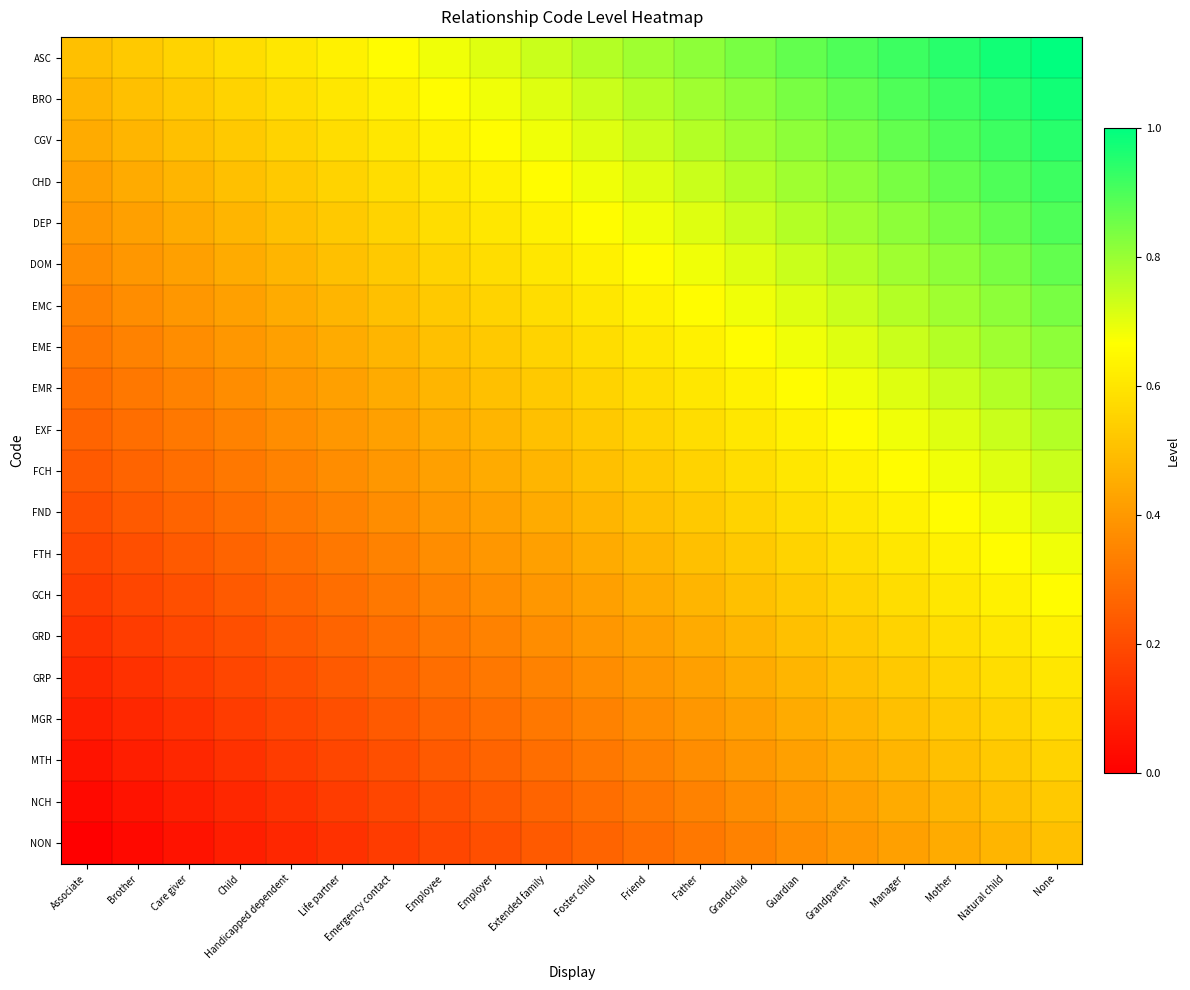

Reading left to right, extract all data points from this chart.

ASC: Associate=0.5	Brother=0.5	Care giver=0.6	Child=0.6	Handicapped dependent=0.6	Life partner=0.6	Emergency contact=0.7	Employee=0.7	Employer=0.7	Extended family=0.7	Foster child=0.8	Friend=0.8	Father=0.8	Grandchild=0.8	Guardian=0.9	Grandparent=0.9	Manager=0.9	Mother=0.9	Natural child=1.0	None=1.0
BRO: Associate=0.5	Brother=0.5	Care giver=0.5	Child=0.6	Handicapped dependent=0.6	Life partner=0.6	Emergency contact=0.6	Employee=0.7	Employer=0.7	Extended family=0.7	Foster child=0.7	Friend=0.8	Father=0.8	Grandchild=0.8	Guardian=0.8	Grandparent=0.9	Manager=0.9	Mother=0.9	Natural child=0.9	None=1.0
CGV: Associate=0.4	Brother=0.5	Care giver=0.5	Child=0.5	Handicapped dependent=0.6	Life partner=0.6	Emergency contact=0.6	Employee=0.6	Employer=0.7	Extended family=0.7	Foster child=0.7	Friend=0.7	Father=0.8	Grandchild=0.8	Guardian=0.8	Grandparent=0.8	Manager=0.9	Mother=0.9	Natural child=0.9	None=0.9
CHD: Associate=0.4	Brother=0.4	Care giver=0.5	Child=0.5	Handicapped dependent=0.5	Life partner=0.6	Emergency contact=0.6	Employee=0.6	Employer=0.6	Extended family=0.7	Foster child=0.7	Friend=0.7	Father=0.7	Grandchild=0.8	Guardian=0.8	Grandparent=0.8	Manager=0.8	Mother=0.9	Natural child=0.9	None=0.9
DEP: Associate=0.4	Brother=0.4	Care giver=0.4	Child=0.5	Handicapped dependent=0.5	Life partner=0.5	Emergency contact=0.6	Employee=0.6	Employer=0.6	Extended family=0.6	Foster child=0.7	Friend=0.7	Father=0.7	Grandchild=0.7	Guardian=0.8	Grandparent=0.8	Manager=0.8	Mother=0.8	Natural child=0.9	None=0.9
DOM: Associate=0.4	Brother=0.4	Care giver=0.4	Child=0.4	Handicapped dependent=0.5	Life partner=0.5	Emergency contact=0.5	Employee=0.6	Employer=0.6	Extended family=0.6	Foster child=0.6	Friend=0.7	Father=0.7	Grandchild=0.7	Guardian=0.7	Grandparent=0.8	Manager=0.8	Mother=0.8	Natural child=0.8	None=0.9
EMC: Associate=0.3	Brother=0.4	Care giver=0.4	Child=0.4	Handicapped dependent=0.4	Life partner=0.5	Emergency contact=0.5	Employee=0.5	Employer=0.6	Extended family=0.6	Foster child=0.6	Friend=0.6	Father=0.7	Grandchild=0.7	Guardian=0.7	Grandparent=0.7	Manager=0.8	Mother=0.8	Natural child=0.8	None=0.8
EME: Associate=0.3	Brother=0.3	Care giver=0.4	Child=0.4	Handicapped dependent=0.4	Life partner=0.4	Emergency contact=0.5	Employee=0.5	Employer=0.5	Extended family=0.6	Foster child=0.6	Friend=0.6	Father=0.6	Grandchild=0.7	Guardian=0.7	Grandparent=0.7	Manager=0.7	Mother=0.8	Natural child=0.8	None=0.8
EMR: Associate=0.3	Brother=0.3	Care giver=0.3	Child=0.4	Handicapped dependent=0.4	Life partner=0.4	Emergency contact=0.4	Employee=0.5	Employer=0.5	Extended family=0.5	Foster child=0.6	Friend=0.6	Father=0.6	Grandchild=0.6	Guardian=0.7	Grandparent=0.7	Manager=0.7	Mother=0.7	Natural child=0.8	None=0.8
EXF: Associate=0.3	Brother=0.3	Care giver=0.3	Child=0.3	Handicapped dependent=0.4	Life partner=0.4	Emergency contact=0.4	Employee=0.4	Employer=0.5	Extended family=0.5	Foster child=0.5	Friend=0.6	Father=0.6	Grandchild=0.6	Guardian=0.6	Grandparent=0.7	Manager=0.7	Mother=0.7	Natural child=0.7	None=0.8
FCH: Associate=0.2	Brother=0.3	Care giver=0.3	Child=0.3	Handicapped dependent=0.3	Life partner=0.4	Emergency contact=0.4	Employee=0.4	Employer=0.4	Extended family=0.5	Foster child=0.5	Friend=0.5	Father=0.6	Grandchild=0.6	Guardian=0.6	Grandparent=0.6	Manager=0.7	Mother=0.7	Natural child=0.7	None=0.7
FND: Associate=0.2	Brother=0.2	Care giver=0.3	Child=0.3	Handicapped dependent=0.3	Life partner=0.3	Emergency contact=0.4	Employee=0.4	Employer=0.4	Extended family=0.4	Foster child=0.5	Friend=0.5	Father=0.5	Grandchild=0.6	Guardian=0.6	Grandparent=0.6	Manager=0.6	Mother=0.7	Natural child=0.7	None=0.7
FTH: Associate=0.2	Brother=0.2	Care giver=0.2	Child=0.3	Handicapped dependent=0.3	Life partner=0.3	Emergency contact=0.3	Employee=0.4	Employer=0.4	Extended family=0.4	Foster child=0.4	Friend=0.5	Father=0.5	Grandchild=0.5	Guardian=0.6	Grandparent=0.6	Manager=0.6	Mother=0.6	Natural child=0.7	None=0.7
GCH: Associate=0.2	Brother=0.2	Care giver=0.2	Child=0.2	Handicapped dependent=0.3	Life partner=0.3	Emergency contact=0.3	Employee=0.3	Employer=0.4	Extended family=0.4	Foster child=0.4	Friend=0.4	Father=0.5	Grandchild=0.5	Guardian=0.5	Grandparent=0.6	Manager=0.6	Mother=0.6	Natural child=0.6	None=0.7
GRD: Associate=0.1	Brother=0.2	Care giver=0.2	Child=0.2	Handicapped dependent=0.2	Life partner=0.3	Emergency contact=0.3	Employee=0.3	Employer=0.3	Extended family=0.4	Foster child=0.4	Friend=0.4	Father=0.4	Grandchild=0.5	Guardian=0.5	Grandparent=0.5	Manager=0.6	Mother=0.6	Natural child=0.6	None=0.6
GRP: Associate=0.1	Brother=0.1	Care giver=0.2	Child=0.2	Handicapped dependent=0.2	Life partner=0.2	Emergency contact=0.3	Employee=0.3	Employer=0.3	Extended family=0.3	Foster child=0.4	Friend=0.4	Father=0.4	Grandchild=0.4	Guardian=0.5	Grandparent=0.5	Manager=0.5	Mother=0.6	Natural child=0.6	None=0.6
MGR: Associate=0.1	Brother=0.1	Care giver=0.1	Child=0.2	Handicapped dependent=0.2	Life partner=0.2	Emergency contact=0.2	Employee=0.3	Employer=0.3	Extended family=0.3	Foster child=0.3	Friend=0.4	Father=0.4	Grandchild=0.4	Guardian=0.4	Grandparent=0.5	Manager=0.5	Mother=0.5	Natural child=0.6	None=0.6
MTH: Associate=0.1	Brother=0.1	Care giver=0.1	Child=0.1	Handicapped dependent=0.2	Life partner=0.2	Emergency contact=0.2	Employee=0.2	Employer=0.3	Extended family=0.3	Foster child=0.3	Friend=0.3	Father=0.4	Grandchild=0.4	Guardian=0.4	Grandparent=0.4	Manager=0.5	Mother=0.5	Natural child=0.5	None=0.6
NCH: Associate=0.0	Brother=0.1	Care giver=0.1	Child=0.1	Handicapped dependent=0.1	Life partner=0.2	Emergency contact=0.2	Employee=0.2	Employer=0.2	Extended family=0.3	Foster child=0.3	Friend=0.3	Father=0.3	Grandchild=0.4	Guardian=0.4	Grandparent=0.4	Manager=0.4	Mother=0.5	Natural child=0.5	None=0.5
NON: Associate=0.0	Brother=0.0	Care giver=0.1	Child=0.1	Handicapped dependent=0.1	Life partner=0.1	Emergency contact=0.2	Employee=0.2	Employer=0.2	Extended family=0.2	Foster child=0.3	Friend=0.3	Father=0.3	Grandchild=0.3	Guardian=0.4	Grandparent=0.4	Manager=0.4	Mother=0.4	Natural child=0.5	None=0.5